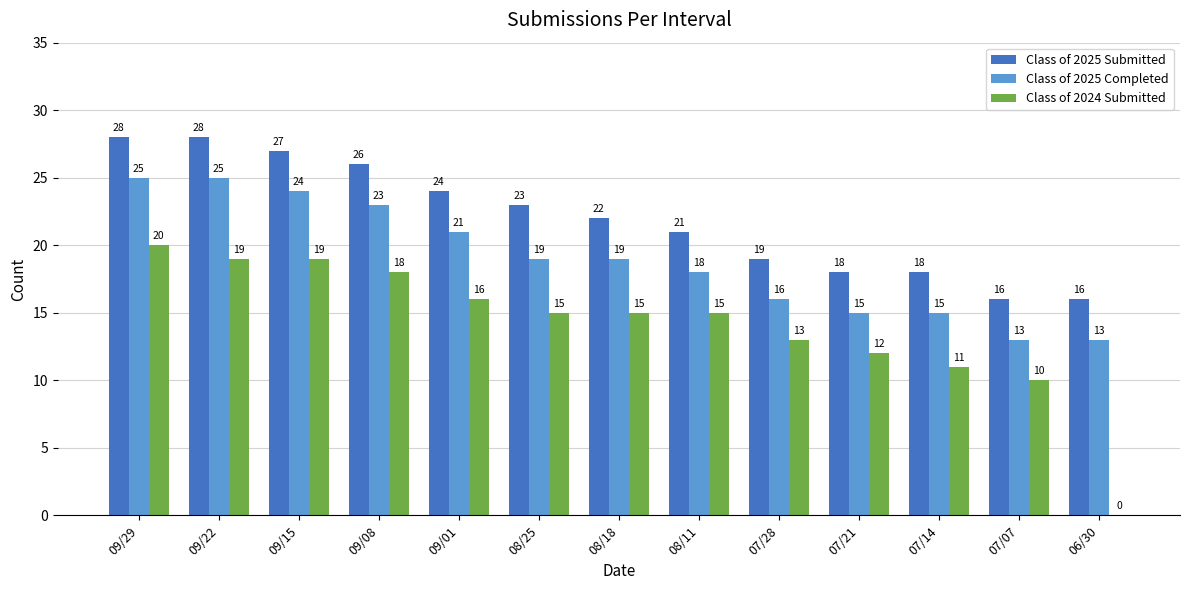

Is the value of Class of 2025 Completed at 06/30 greater than the value of Class of 2025 Submitted at 07/21?

No